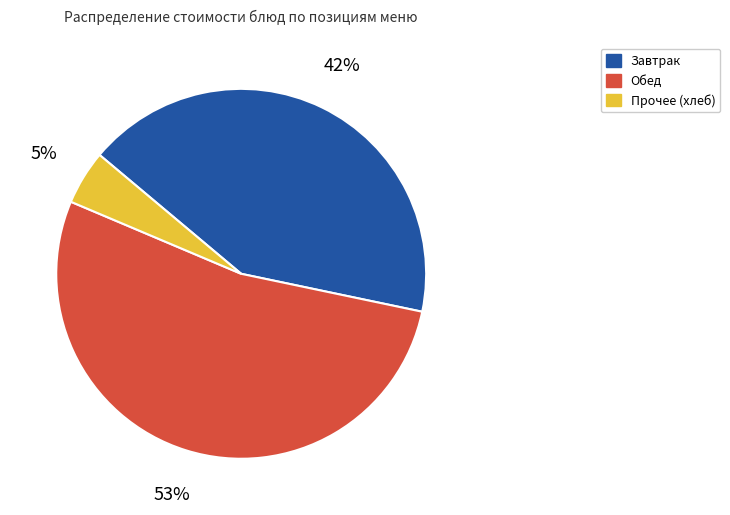

Do Обед and Прочее (хлеб) together represent more than half of the pie?

Yes